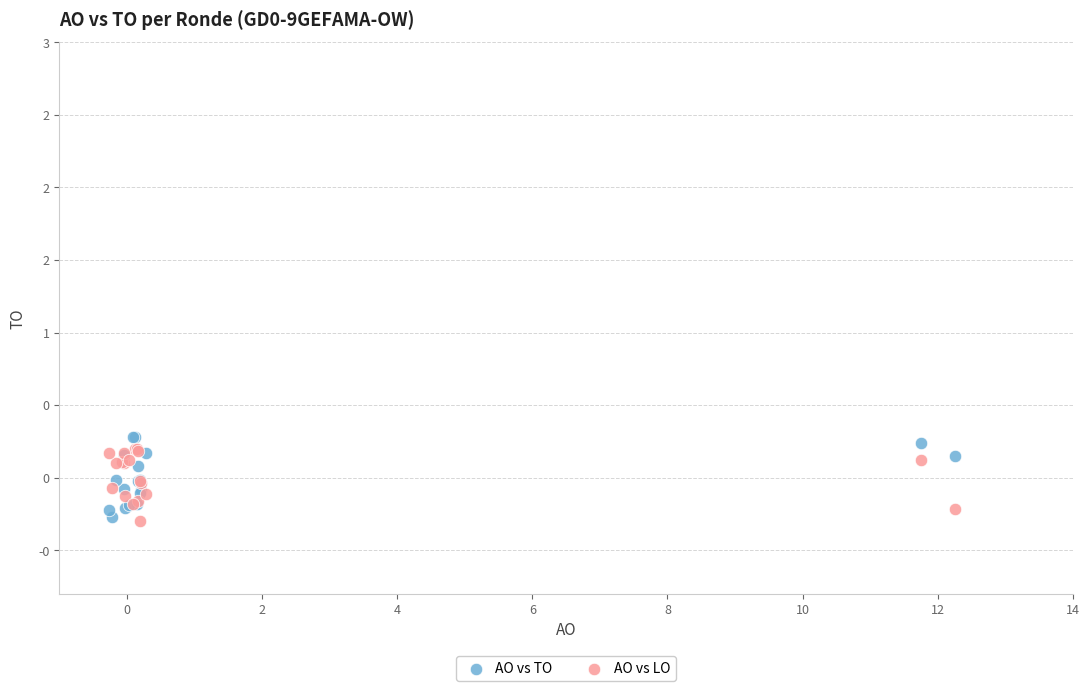

Which series has the largest Y range (max minus min)?

AO vs TO